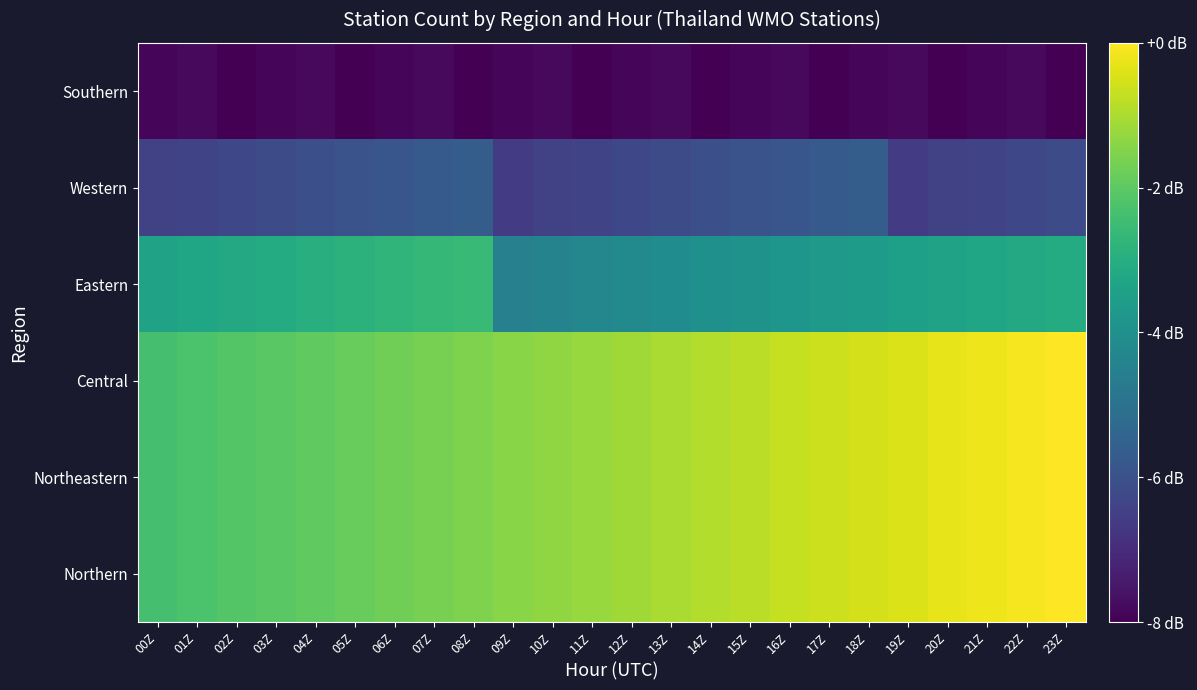

Between 17Z and 16Z, which is larger?

17Z